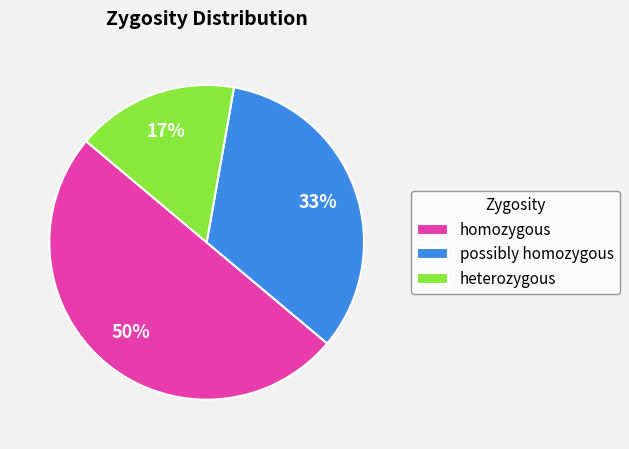

Is heterozygous the majority of the pie?

No